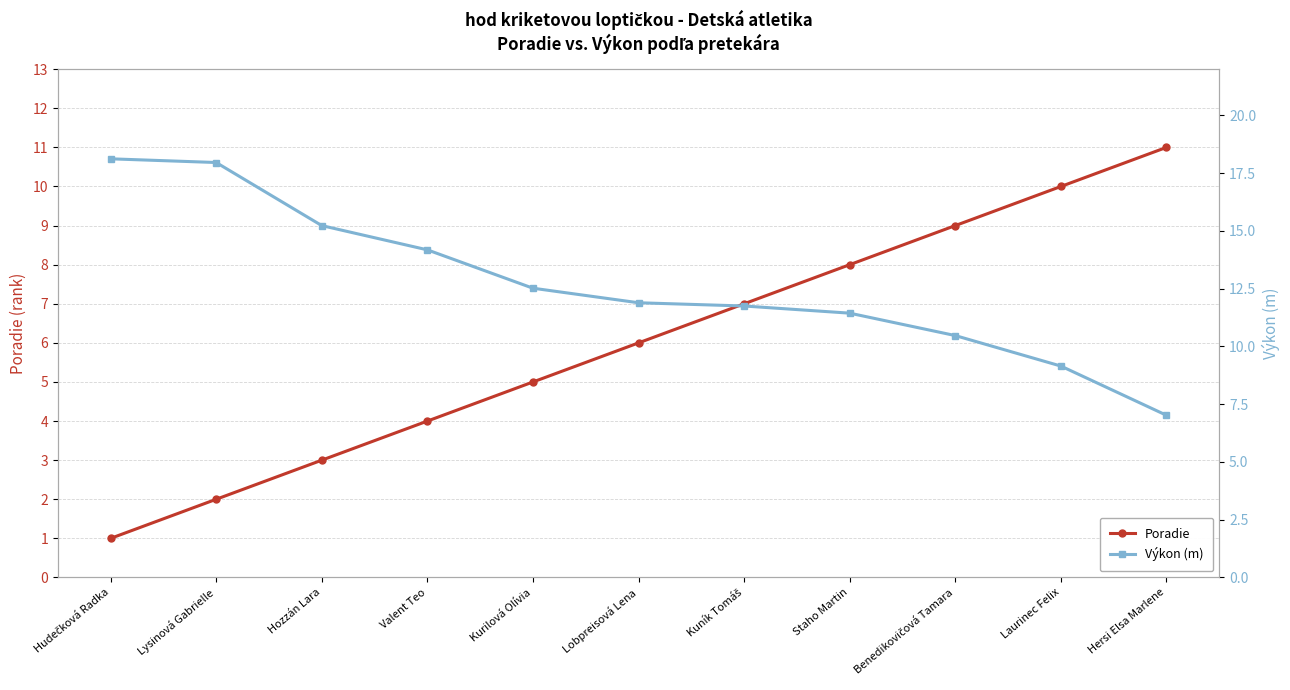

Which category has the highest value in the Výkon (m) series?

Hudečková Radka